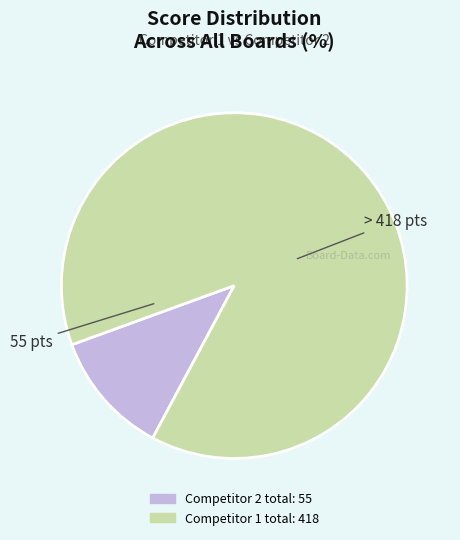

Is there any slice that represents more than half of the pie?

Yes